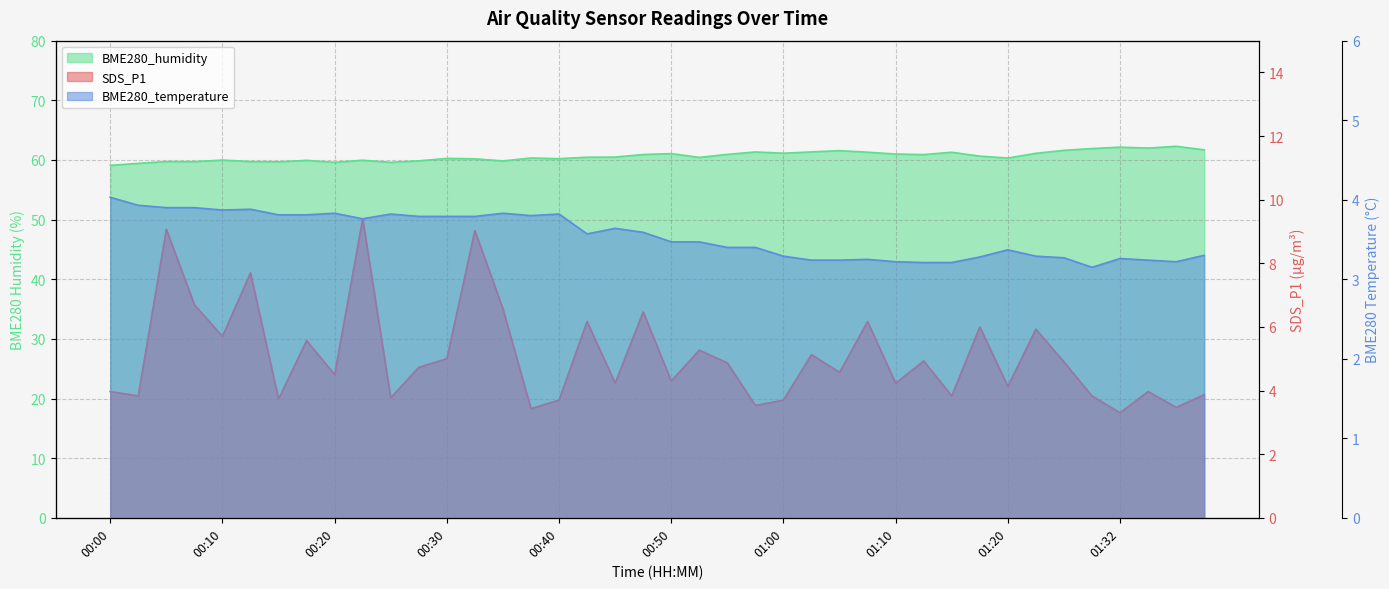

The BME280_humidity series shows 24.5 at 01:23. True or false?

False